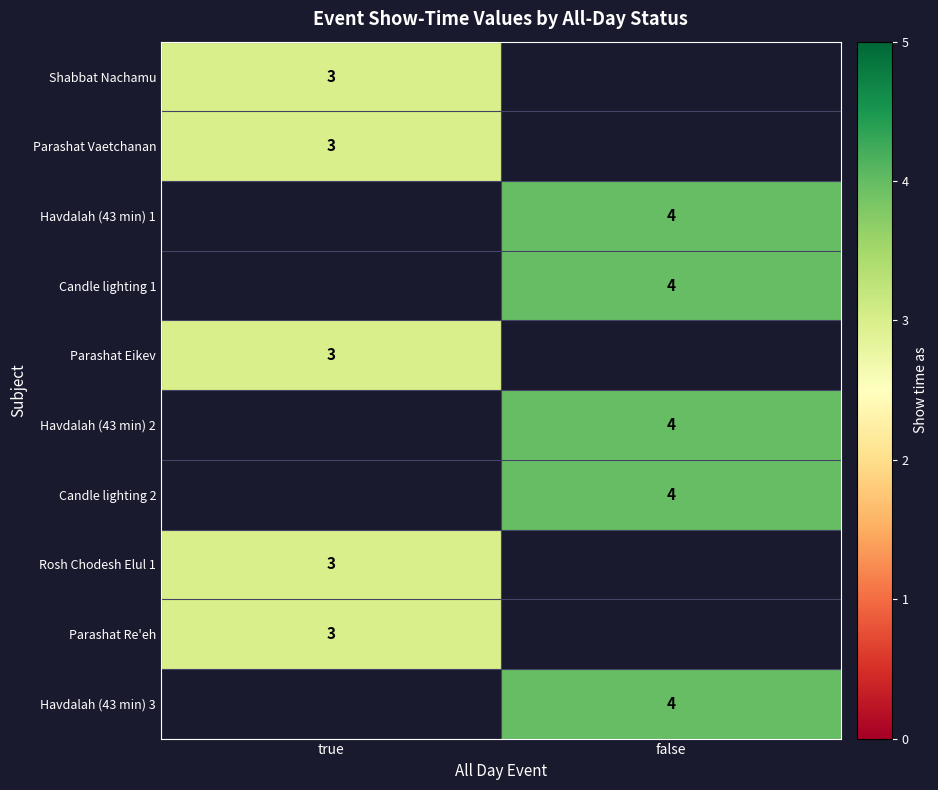

Between false and true, which is larger?

true